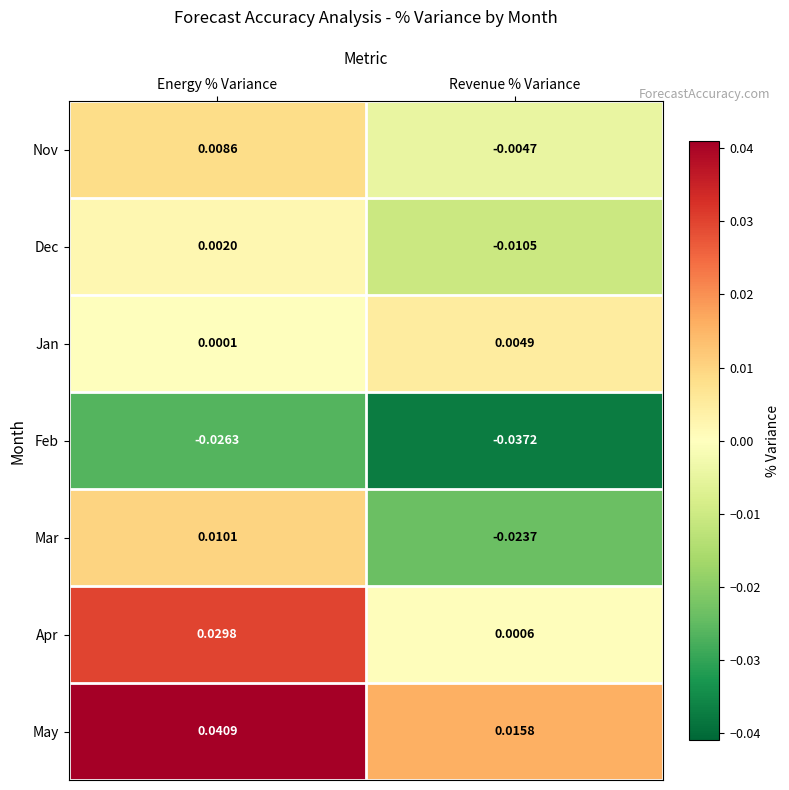

How many distinct data groups are displayed?

7